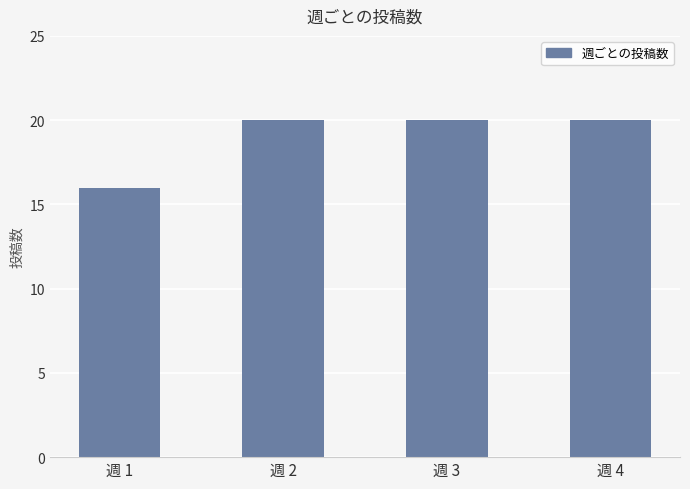

What is the maximum value shown in the chart?

20